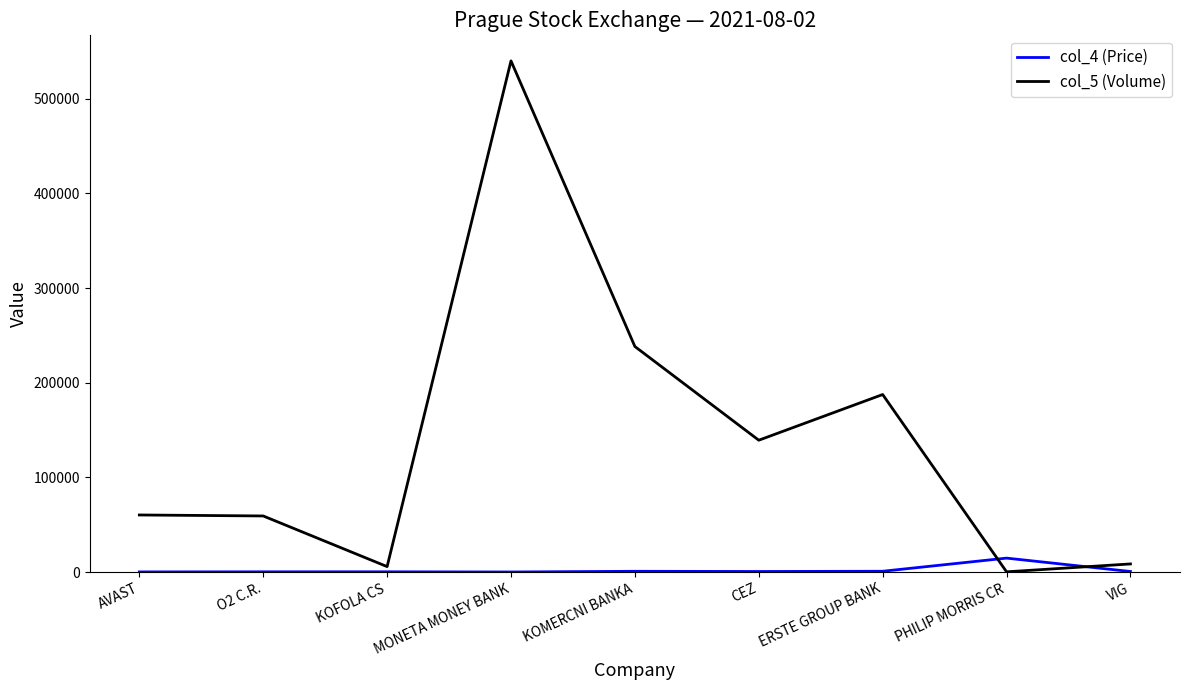

What is the sum of the col_4 (Price) values at KOFOLA CS and ERSTE GROUP BANK?

1130.8